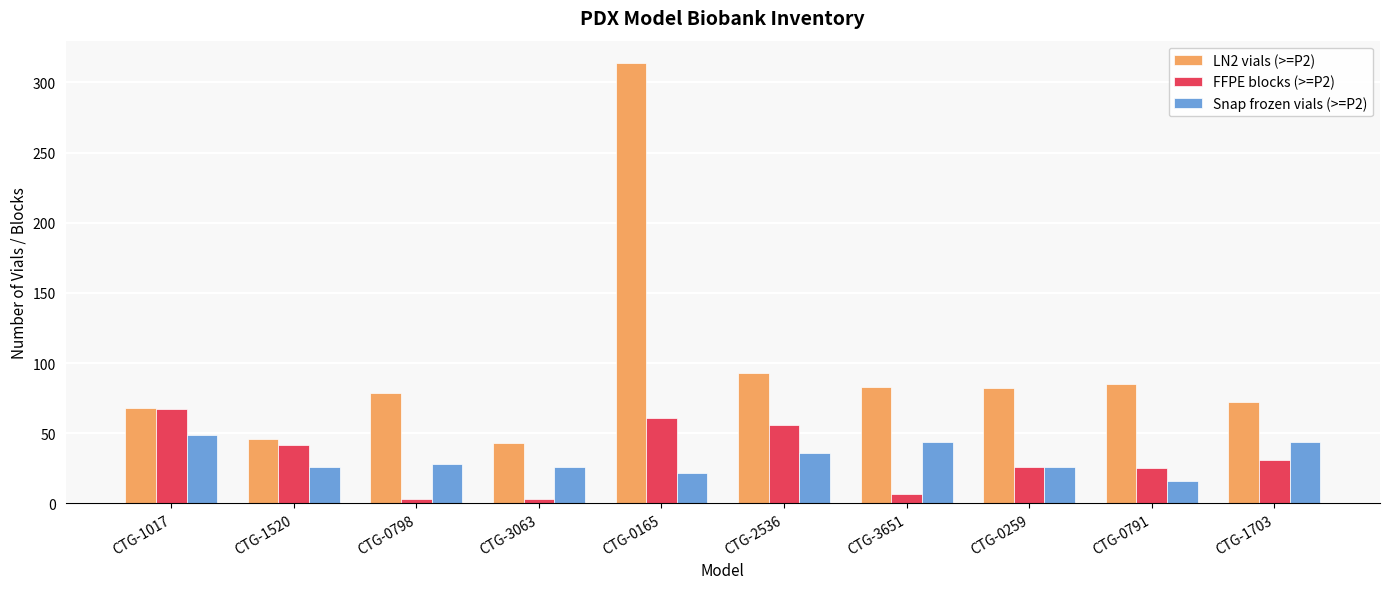

What is the greatest value displayed?

314